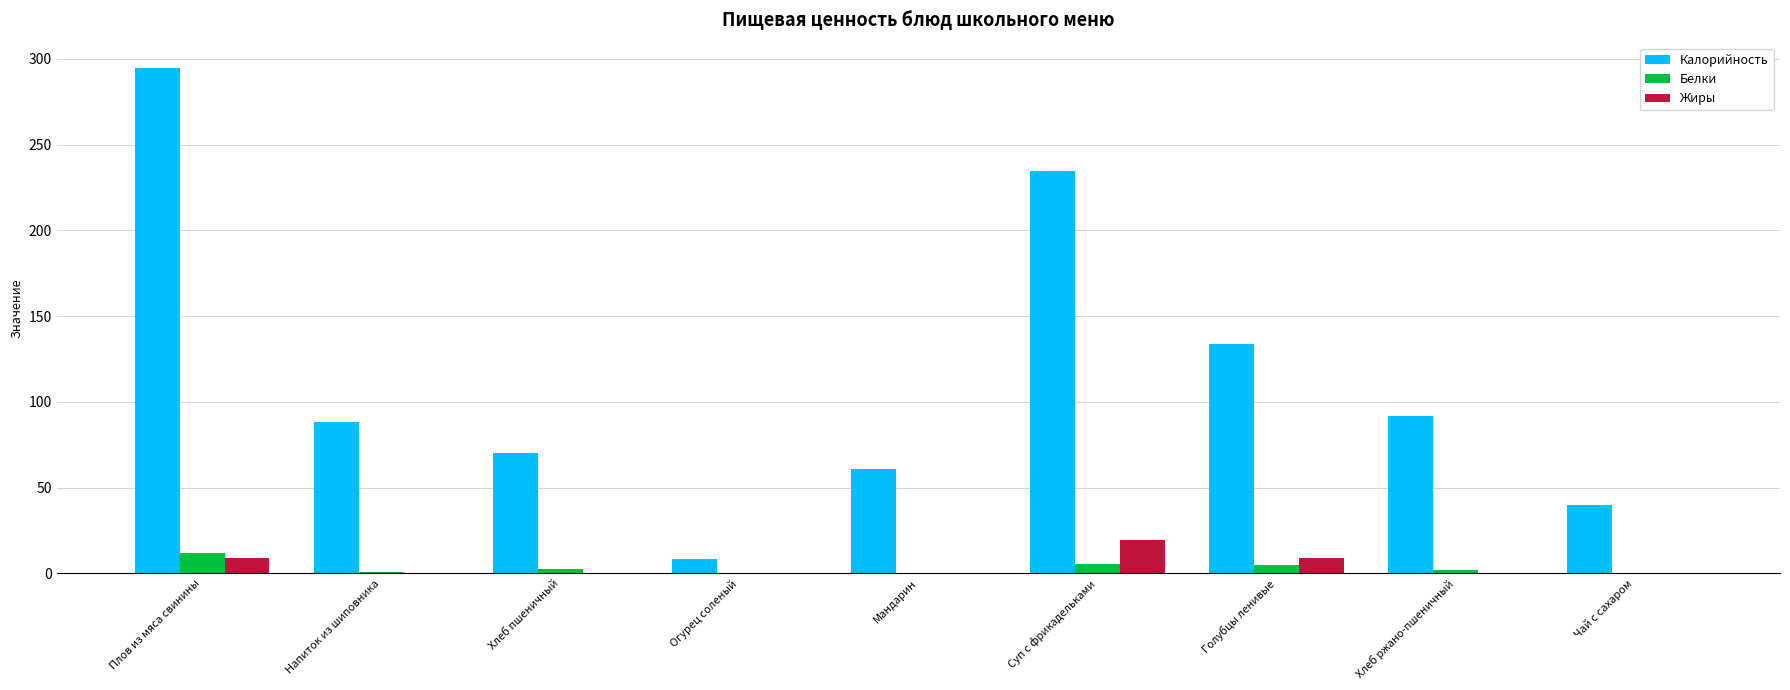

Are the bars horizontal?

No